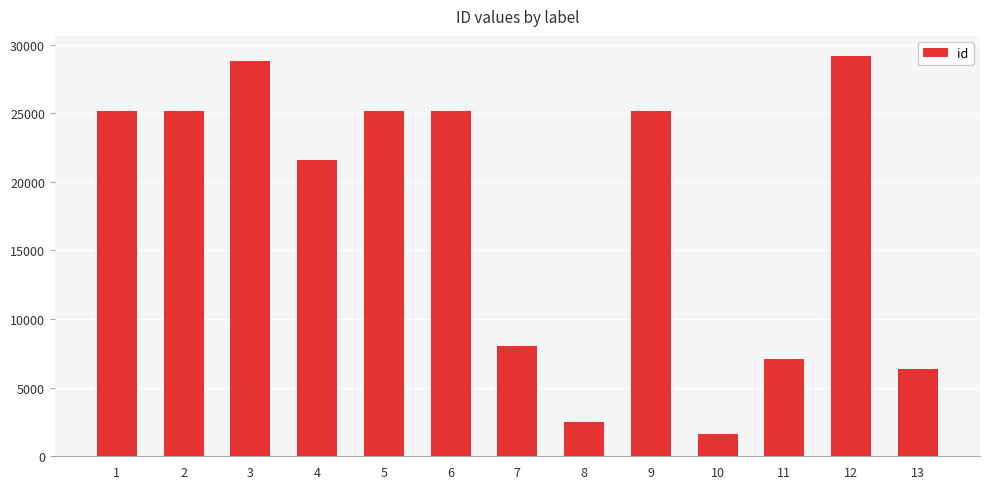

What is the minimum value shown in the chart?

1604